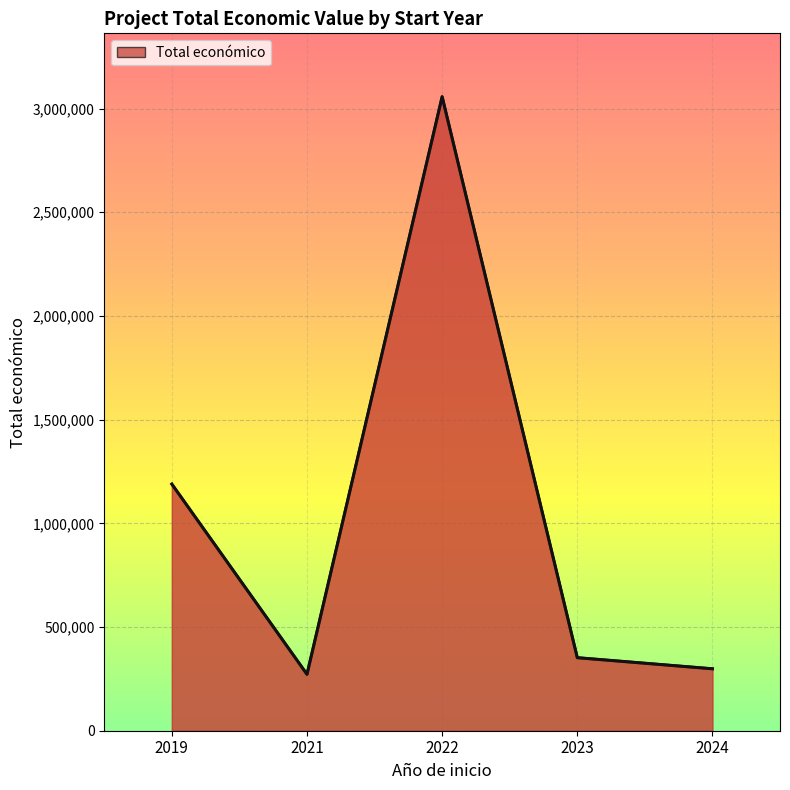

Which label corresponds to the largest value in the chart?

2022